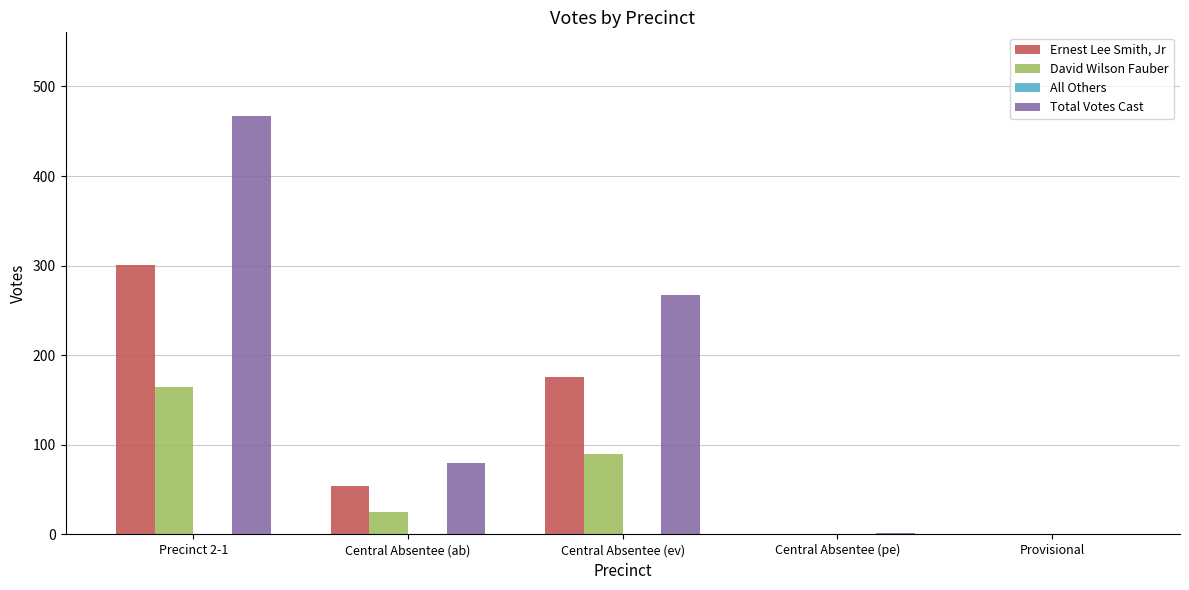

What is the maximum value shown in the chart?

467